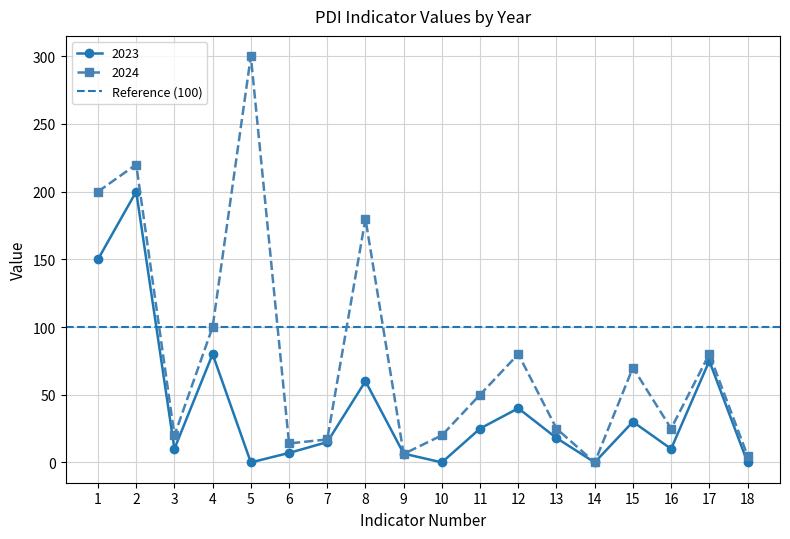

After their last crossing, which series has the higher values: 2024 or 2023?

2024